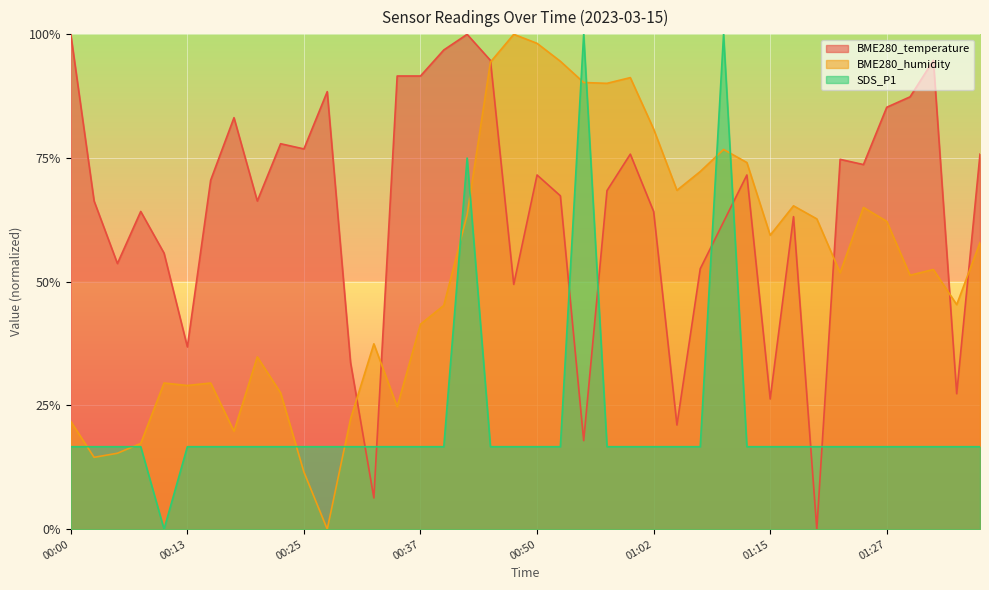

Where do BME280_temperature and BME280_humidity first cross each other?

00:30 and 00:32